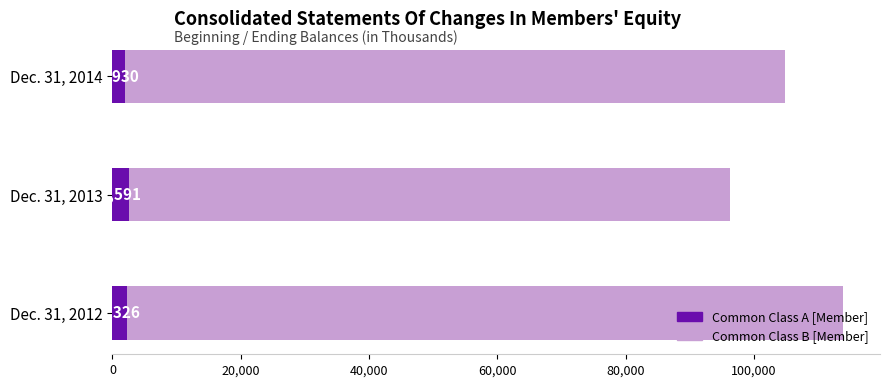

What is the maximum value for Common Class A [Member]?

2591